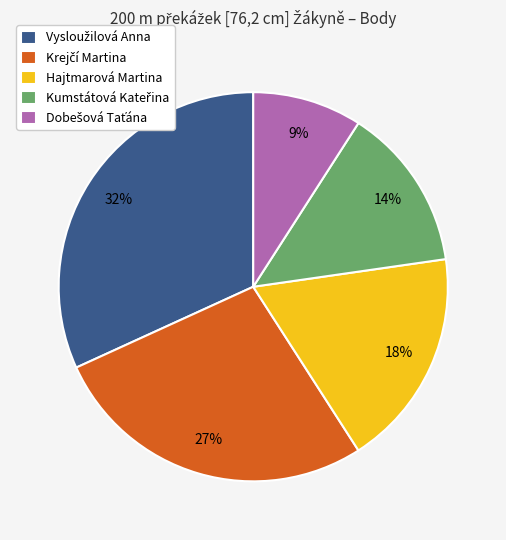

Count the number of slices in the pie.

5